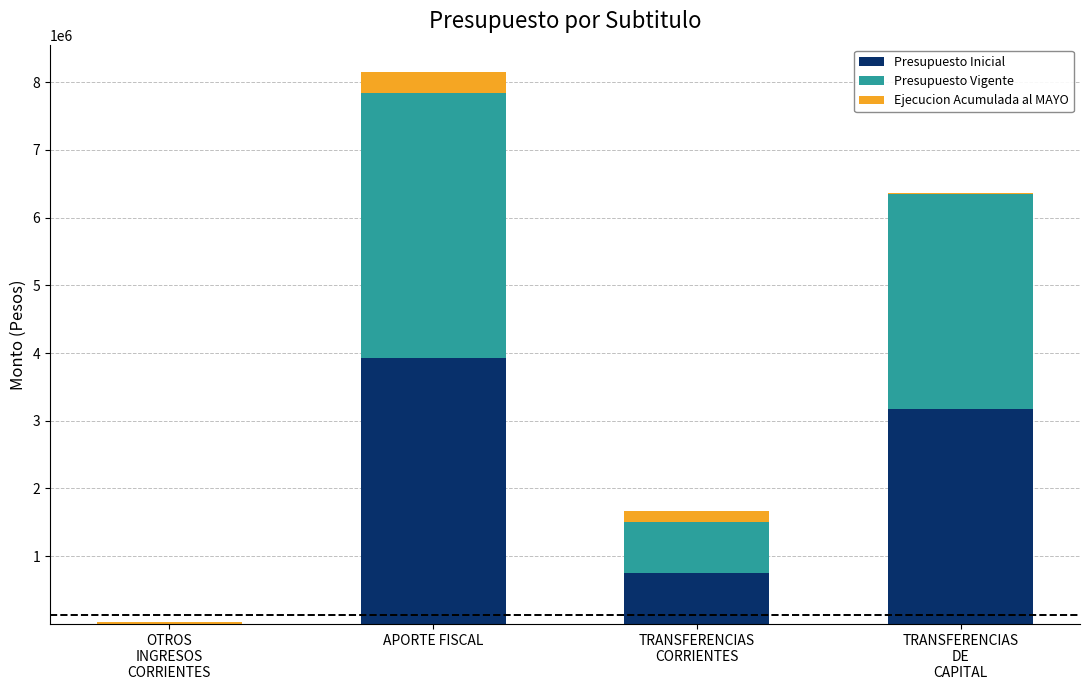

What is the sum of all Presupuesto Inicial values?

7847366